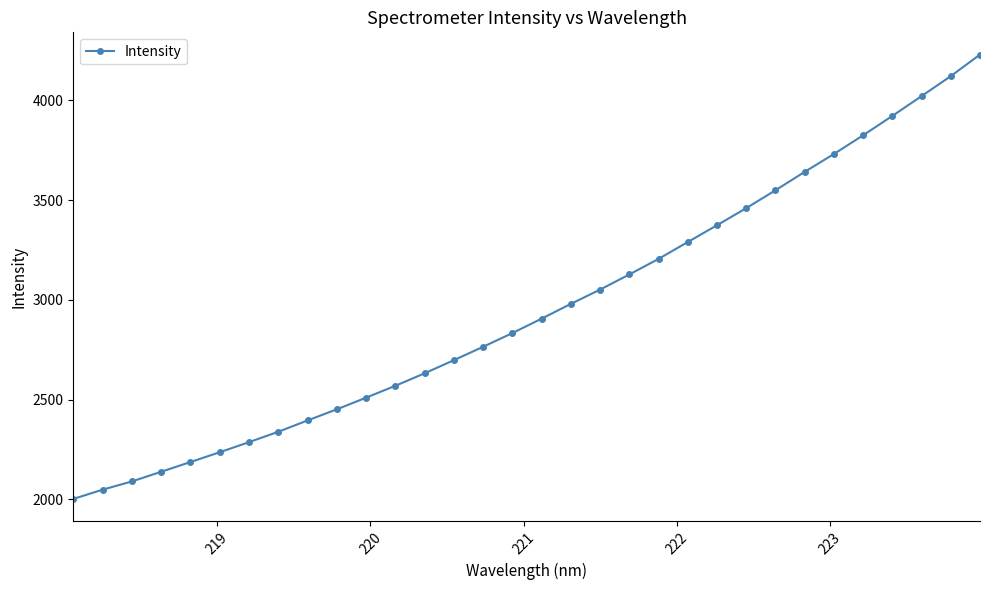

True or false: there are more than 2 points higher than both neighbors.

False